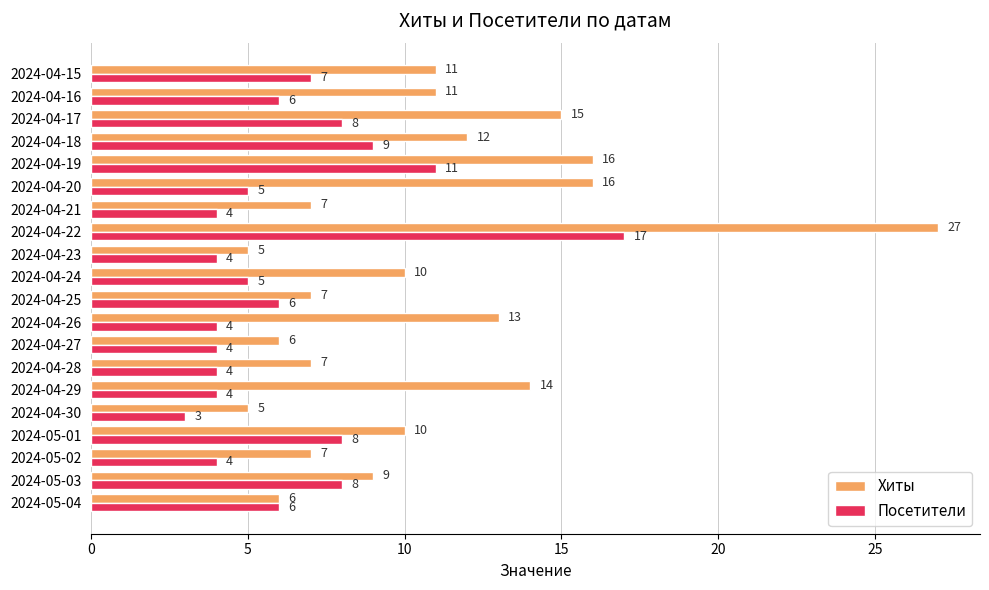

List the series in order of their peak value, highest first.

Хиты, Посетители